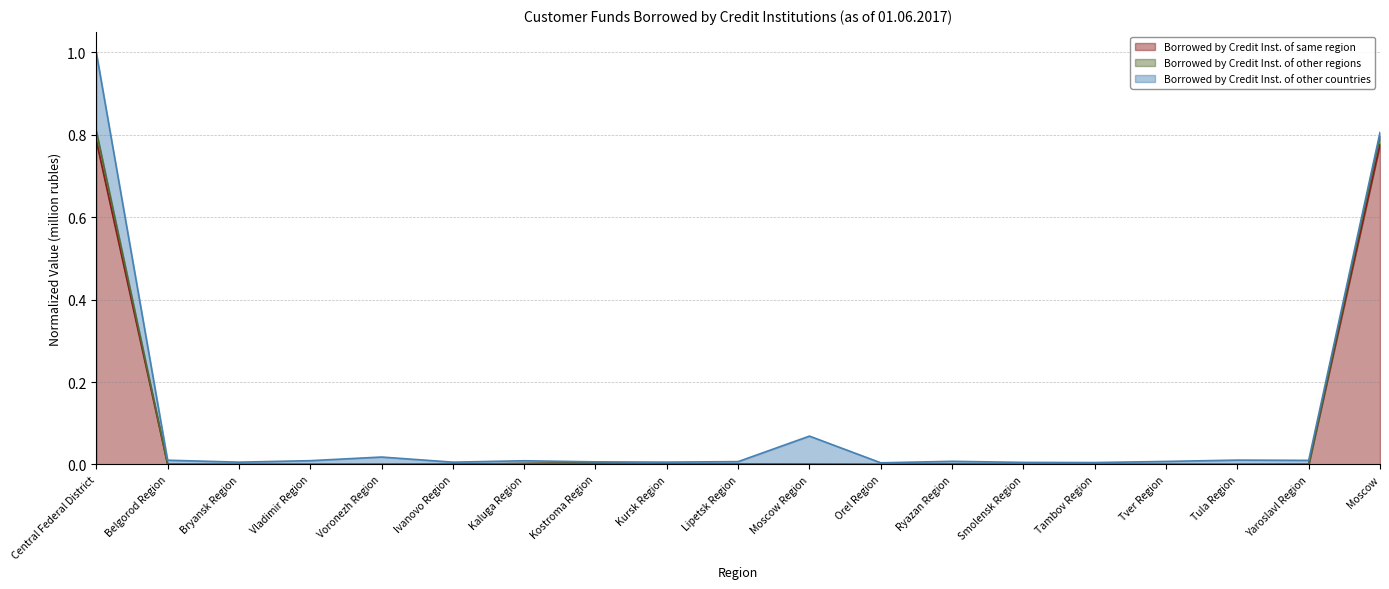

How many interior local valleys does the Borrowed by Credit Inst. of other regions series have?

6